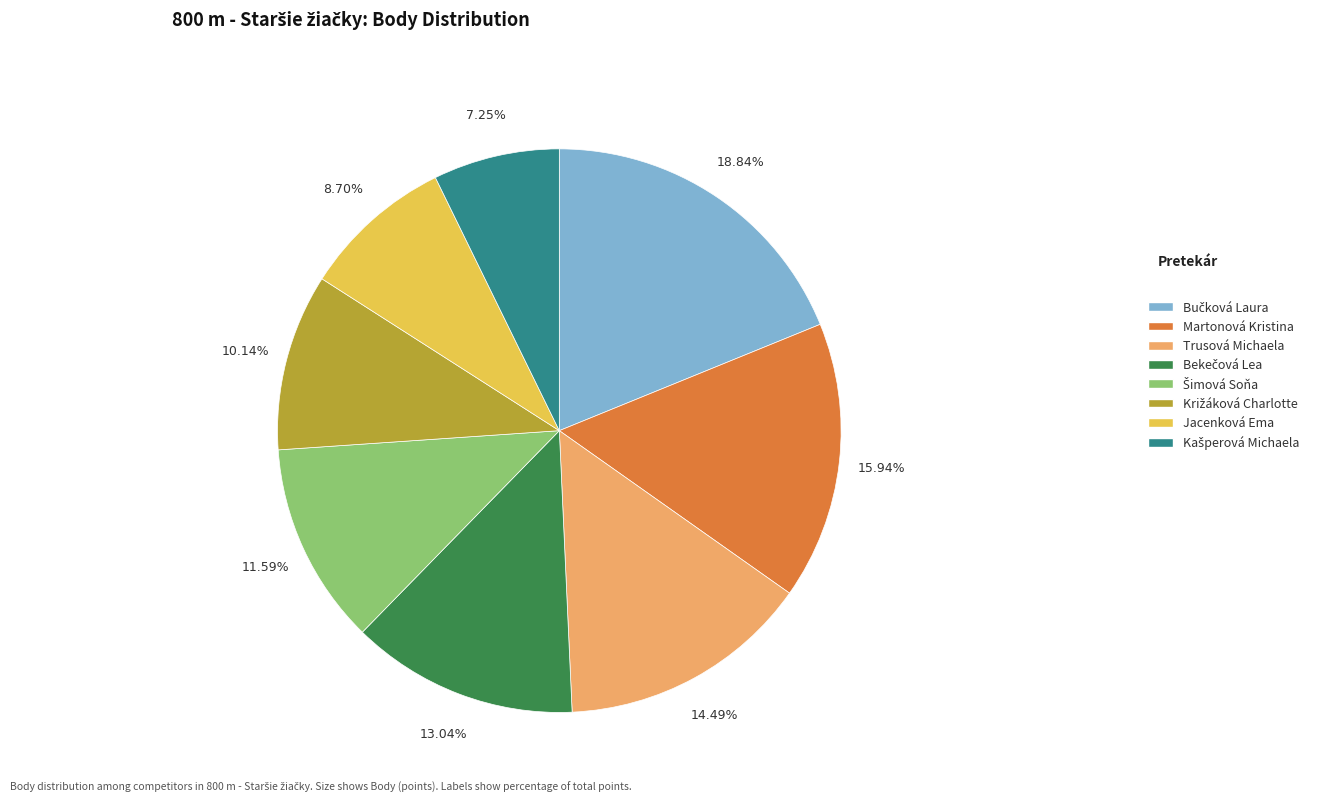

What is the ratio of the value at Martonová Kristina to the value at Trusová Michaela?

1.1